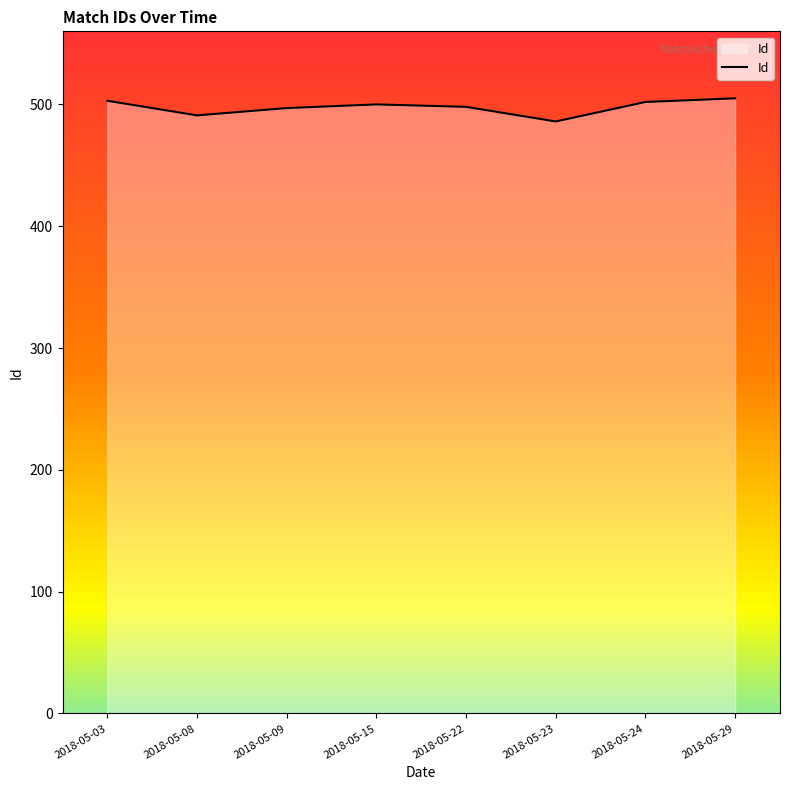

The chart shows a value of 770 at 2018-05-03. True or false?

False